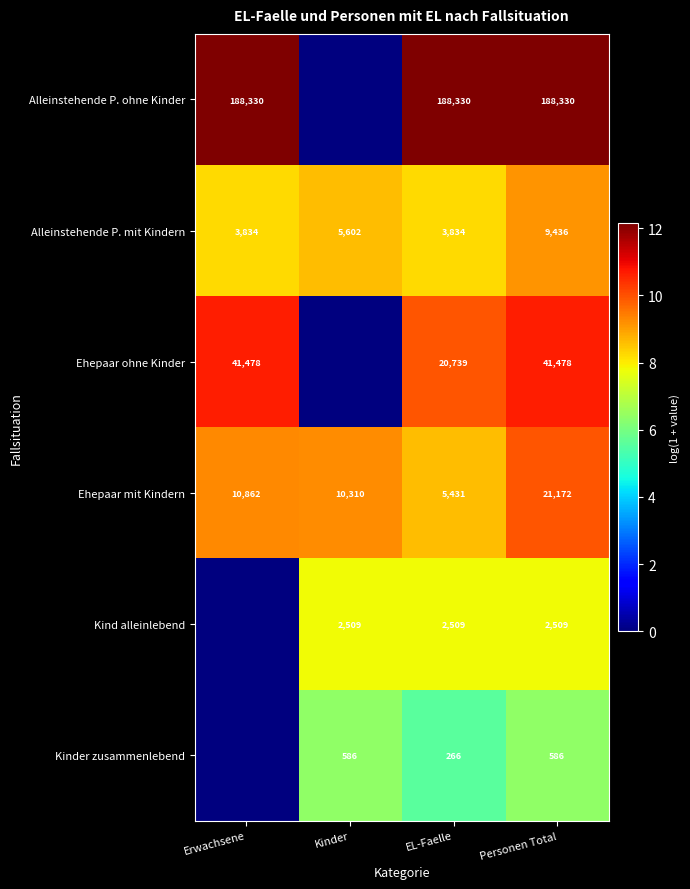

Is it true that Alleinstehende P. ohne Kinder equals 7.0 at Erwachsene?

False